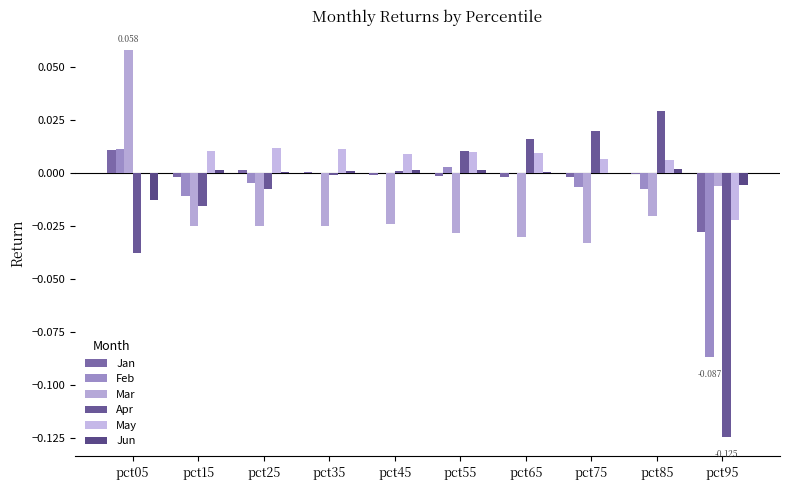

Where does the Feb series first go above 0?

pct05